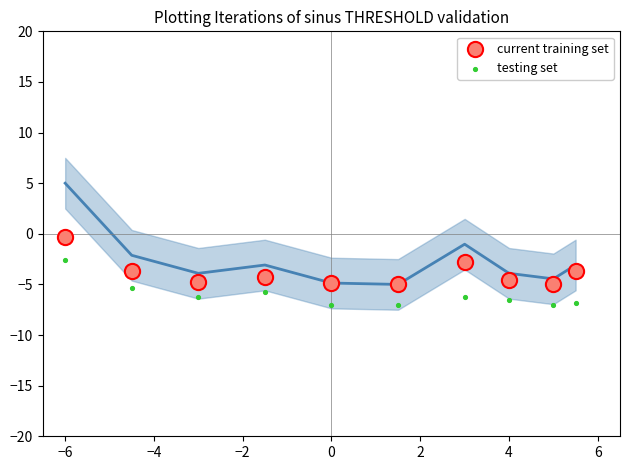

What is the X range (max minus min) for the scatter plot?

11.5